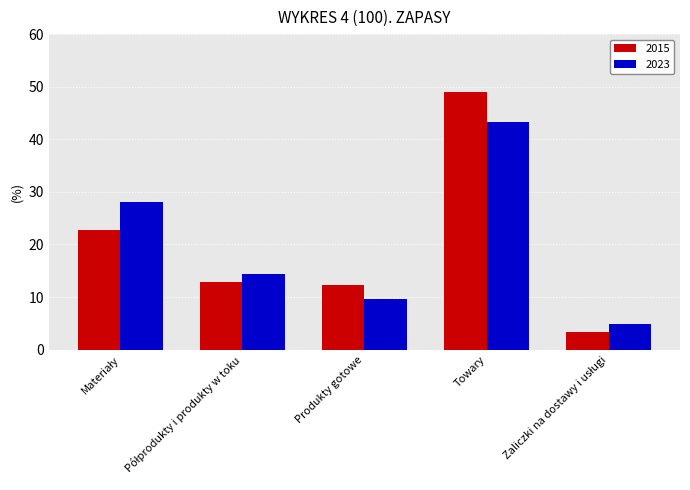

What is the value of the 2015 bar at the 1st from the left?

22.8